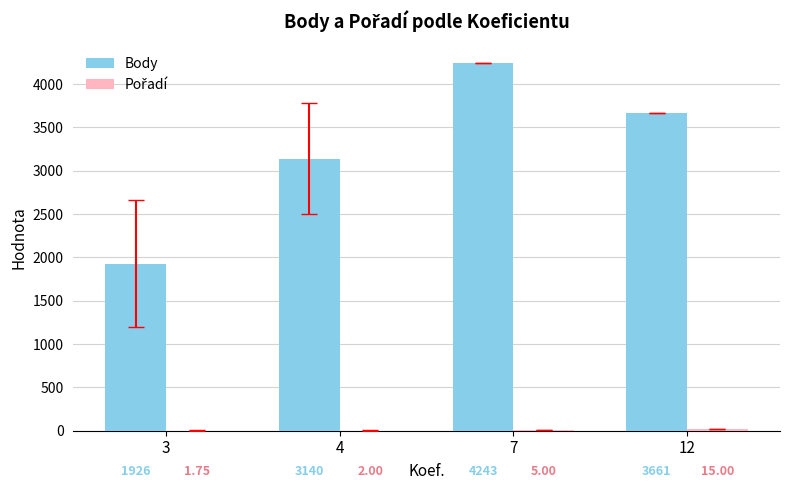

Read the Body value at 7.

4243.0